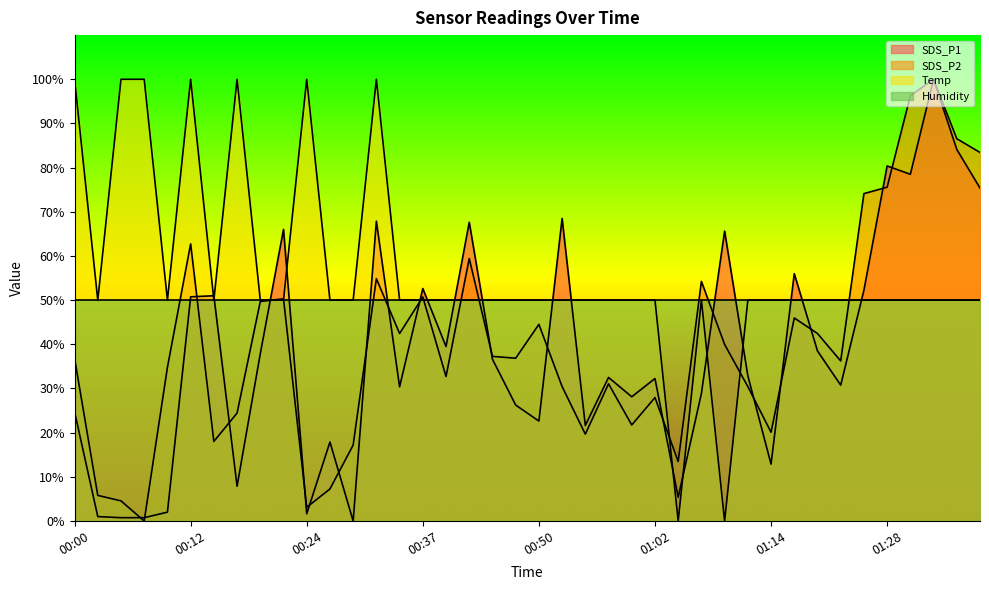

After their last crossing, which series has the higher values: Temp or SDS_P1?

SDS_P1